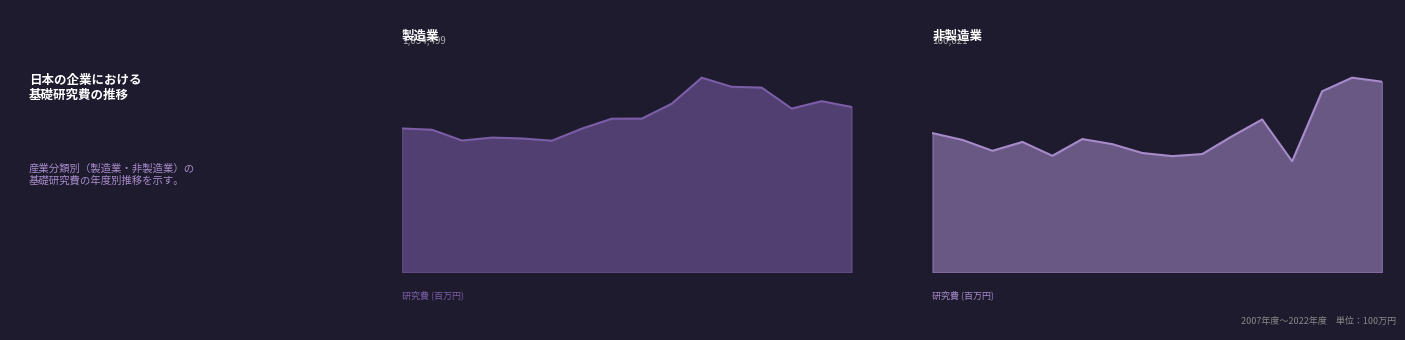

What is the value of the 非製造業 point at the 8th from the left?

98146